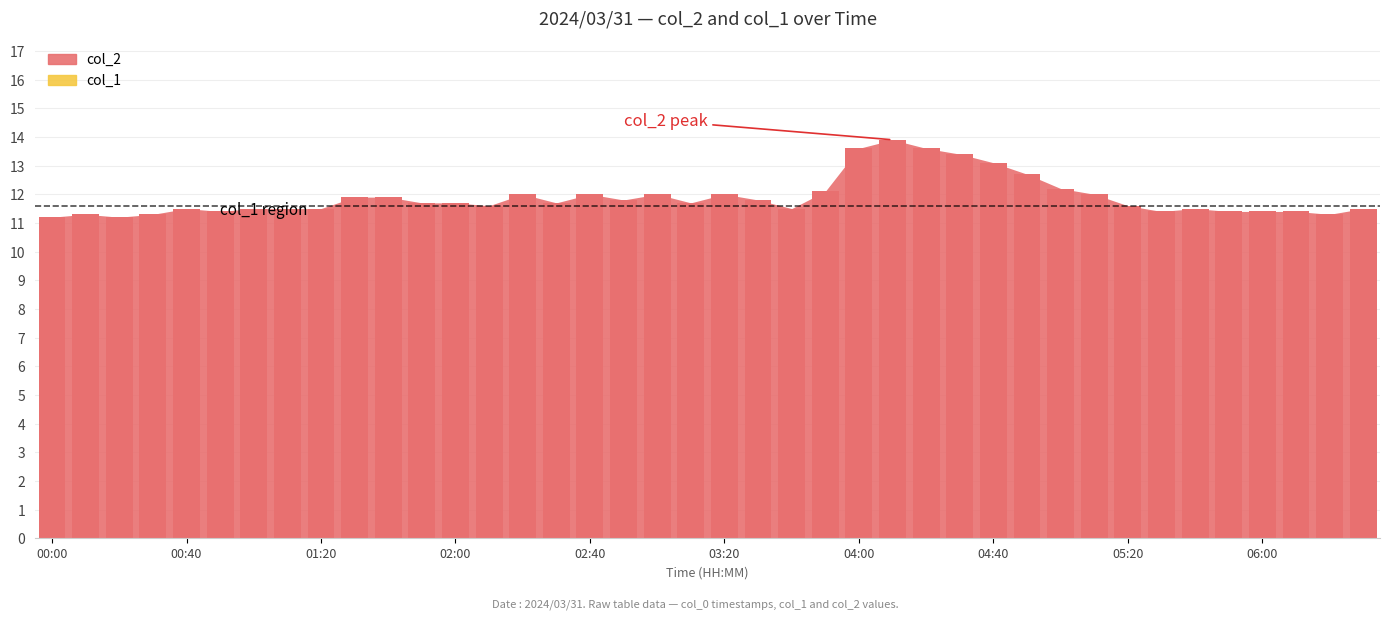

What is the minimum value shown in the chart?

11.2